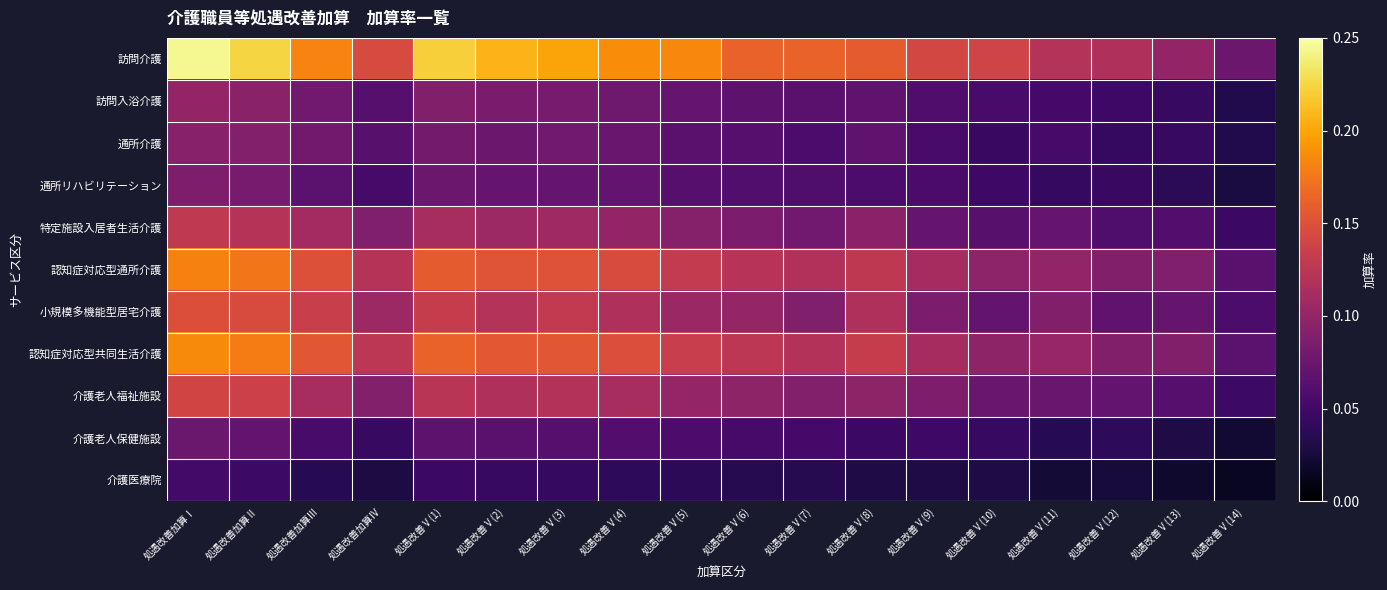

Rank the series at 処遇改善加算Ⅰ from lowest to highest value.

介護医療院, 介護老人保健施設, 通所リハビリテーション, 通所介護, 訪問入浴介護, 特定施設入居者生活介護, 介護老人福祉施設, 小規模多機能型居宅介護, 認知症対応型通所介護, 認知症対応型共同生活介護, 訪問介護